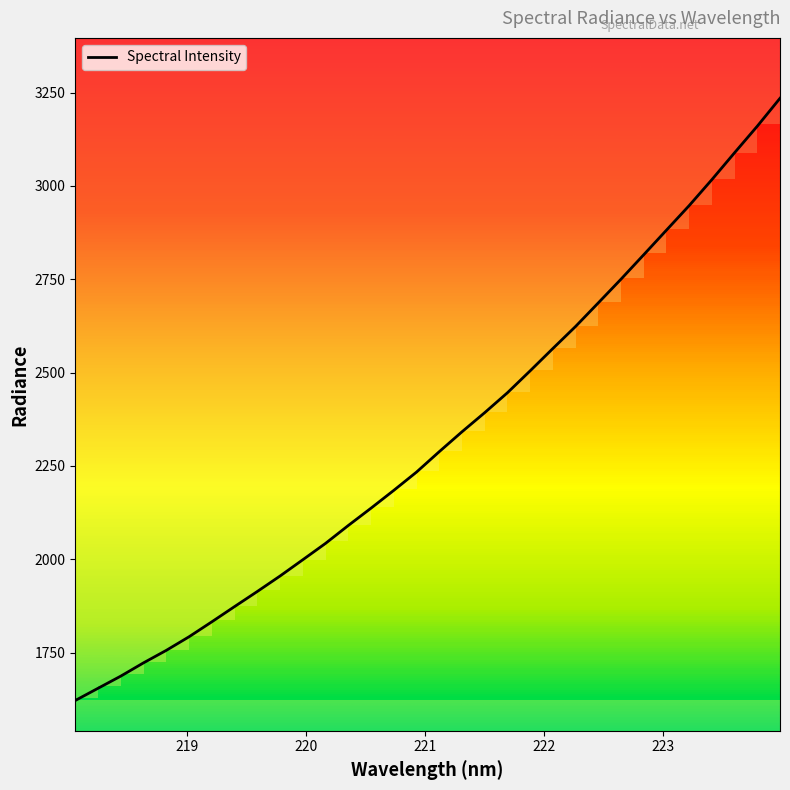

What is the greatest value displayed?

3234.6